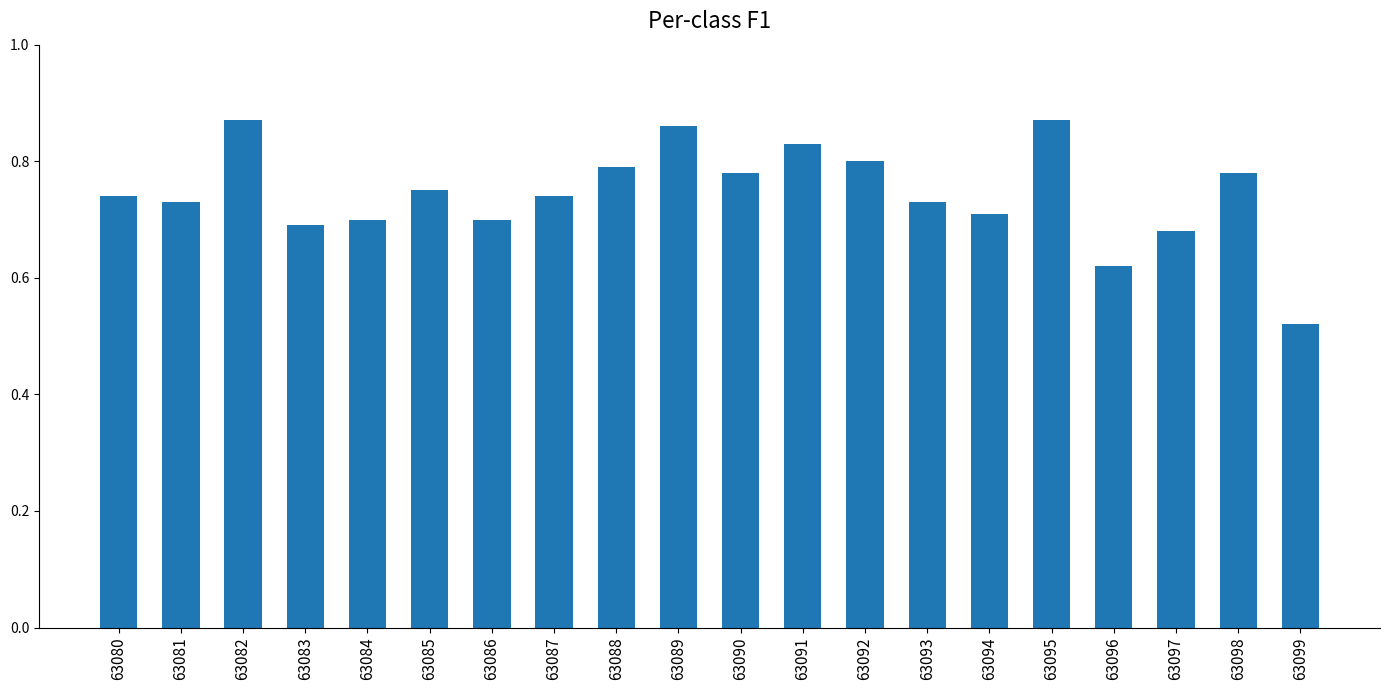

At which label is the value closest to 0?

63099